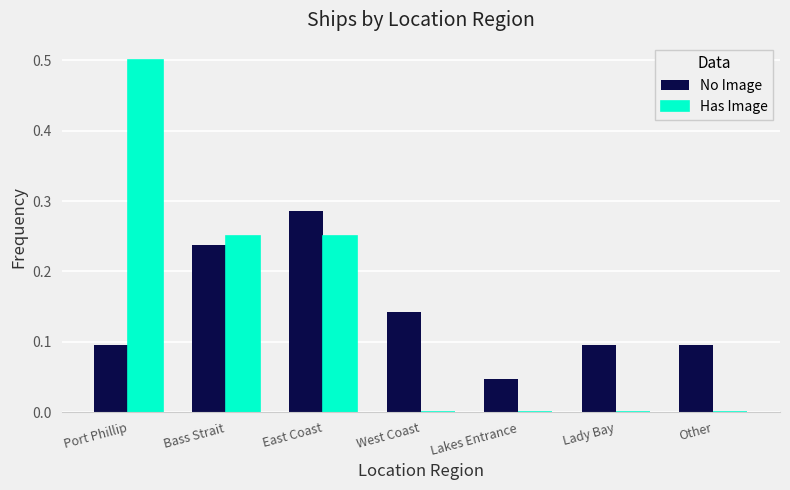

At which category is the sum across all series the highest?

Port Phillip